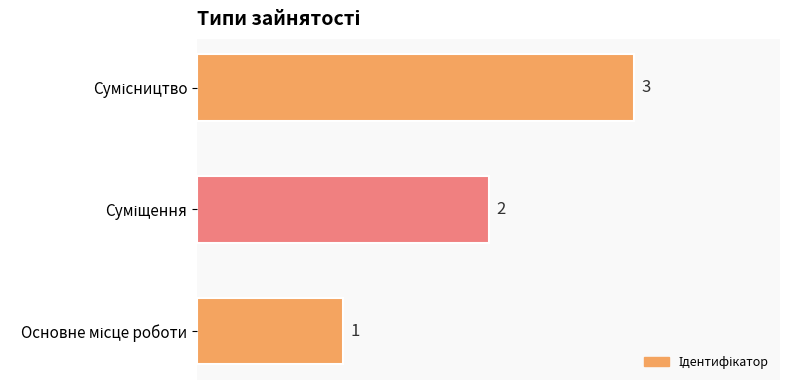

Count the number of categories in the chart.

3